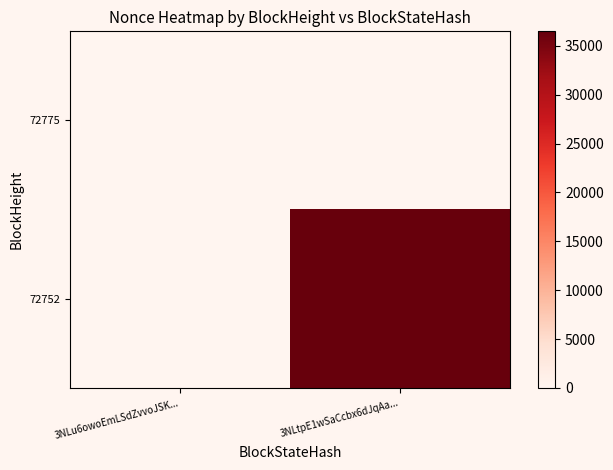

Which category has the highest value across all series?

3NLtpE1wSaCcbx6dJqAa...